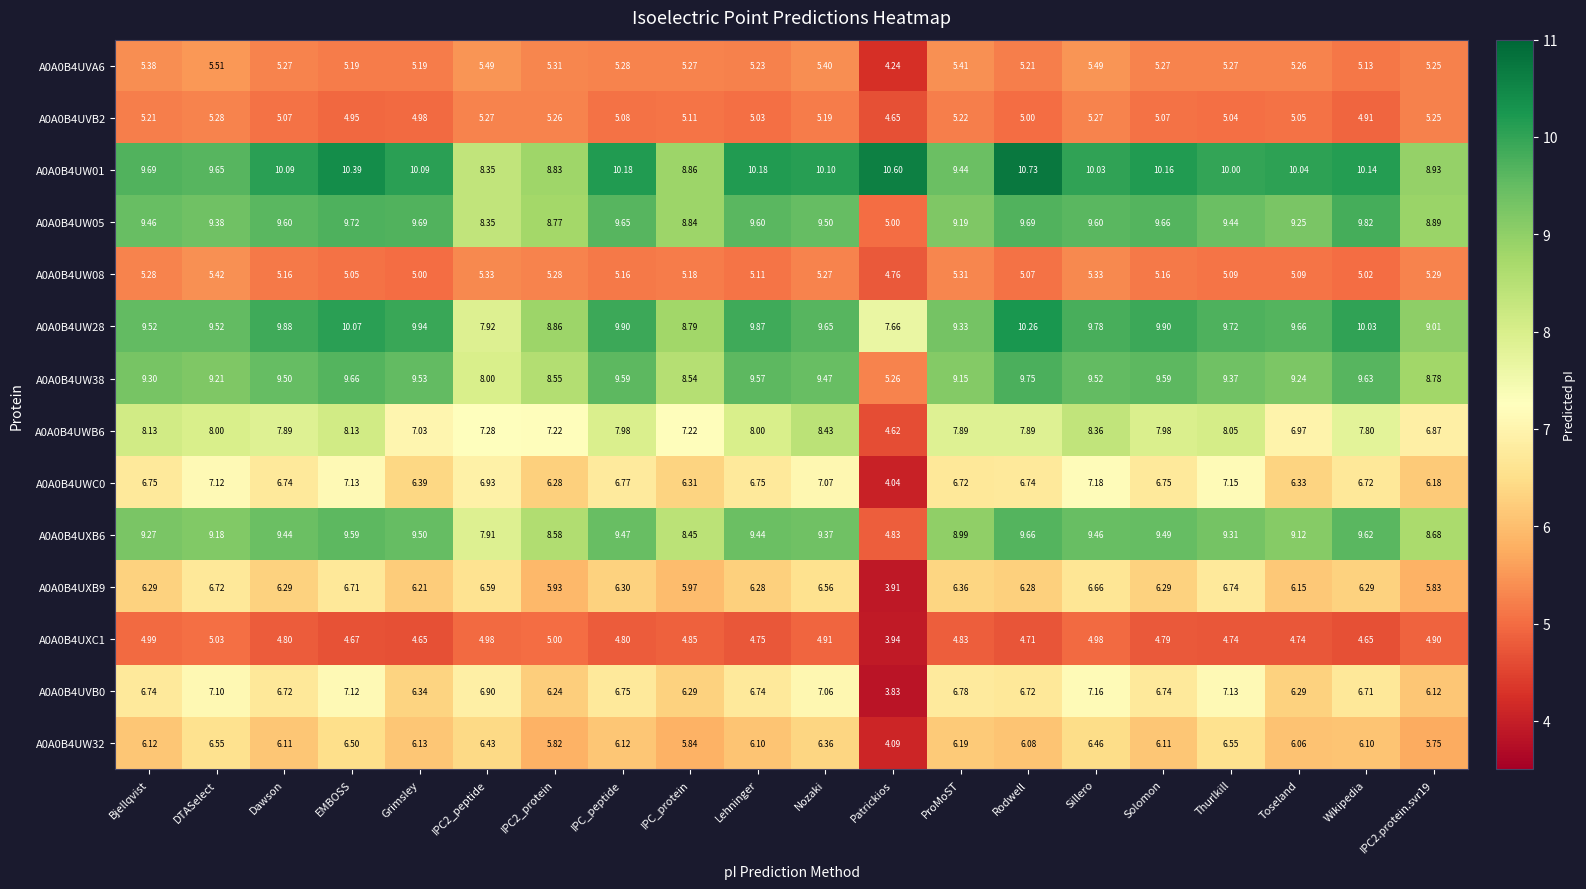

At which label does A0A0B4UVA6 reach its peak?

DTASelect